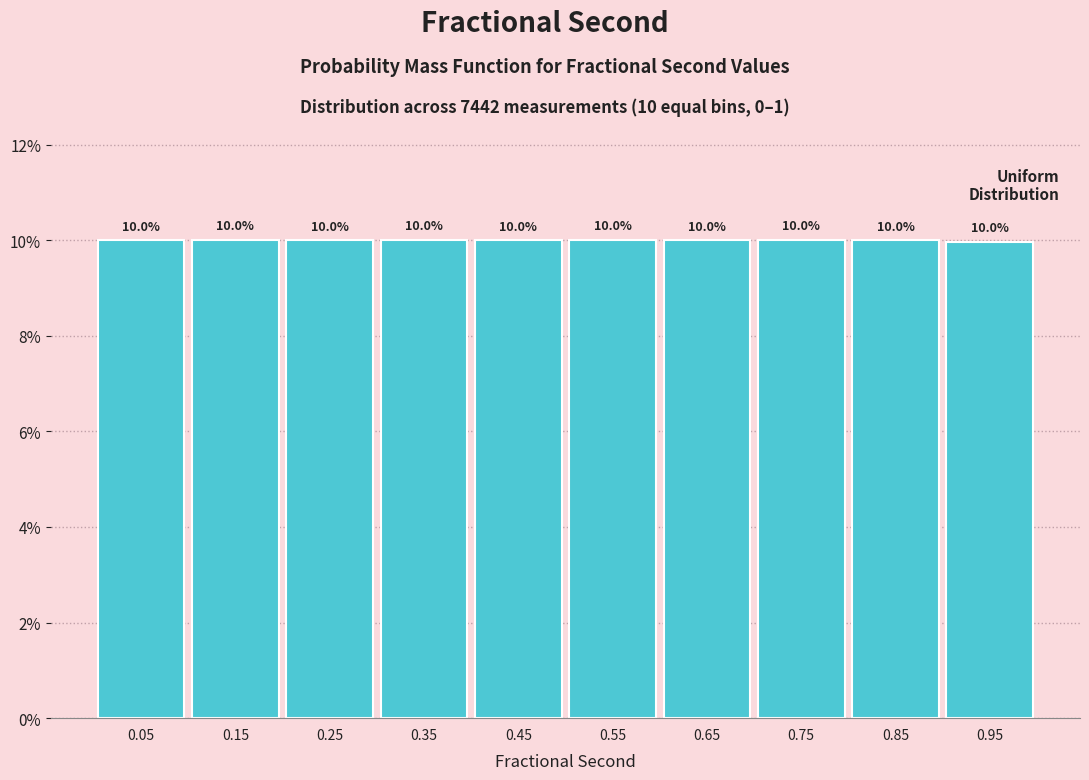

Reading right to left, list all the values displayed in this chart.

0.95=10.0	0.85=10.0	0.75=10.0	0.65=10.0	0.55=10.0	0.45=10.0	0.35=10.0	0.25=10.0	0.15=10.0	0.05=10.0